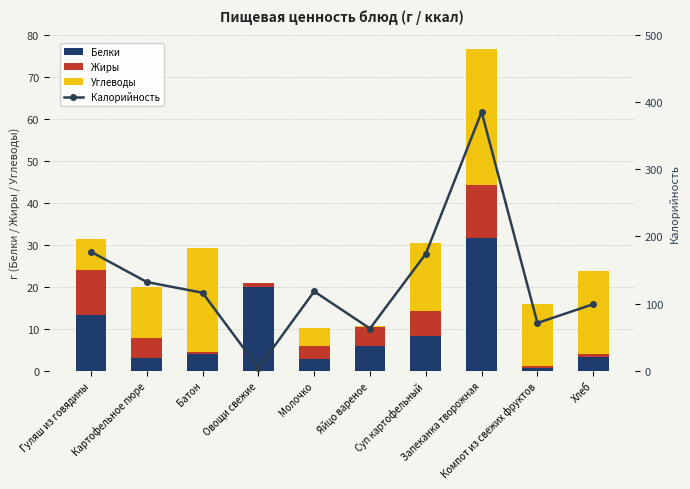

At which label does Белки reach its peak?

Запеканка творожная